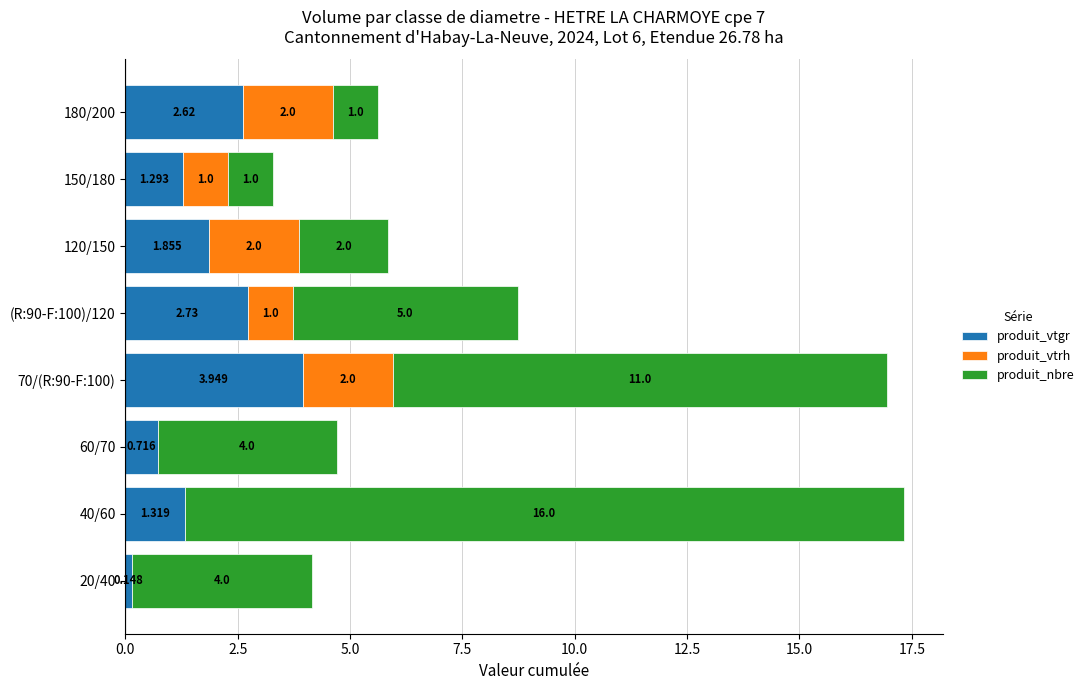

Reading left to right, extract all data points from this chart.

produit_vtgr: 0.1	1.3	0.7	3.9	2.7	1.9	1.3	2.6
produit_vtrh: 0.0	0.0	0.0	2.0	1.0	2.0	1.0	2.0
produit_nbre: 4.0	16.0	4.0	11.0	5.0	2.0	1.0	1.0